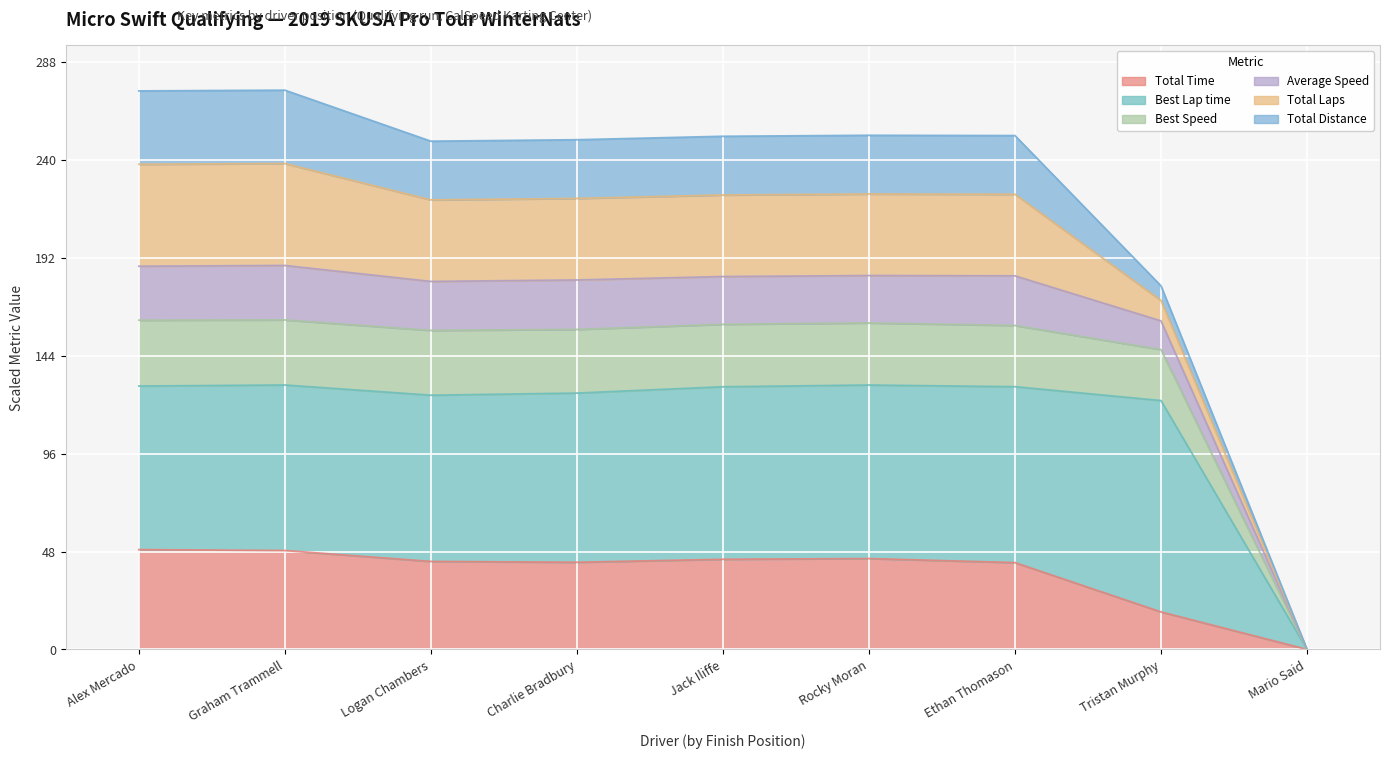

Where does the Total Time series first go above 43?

Alex Mercado